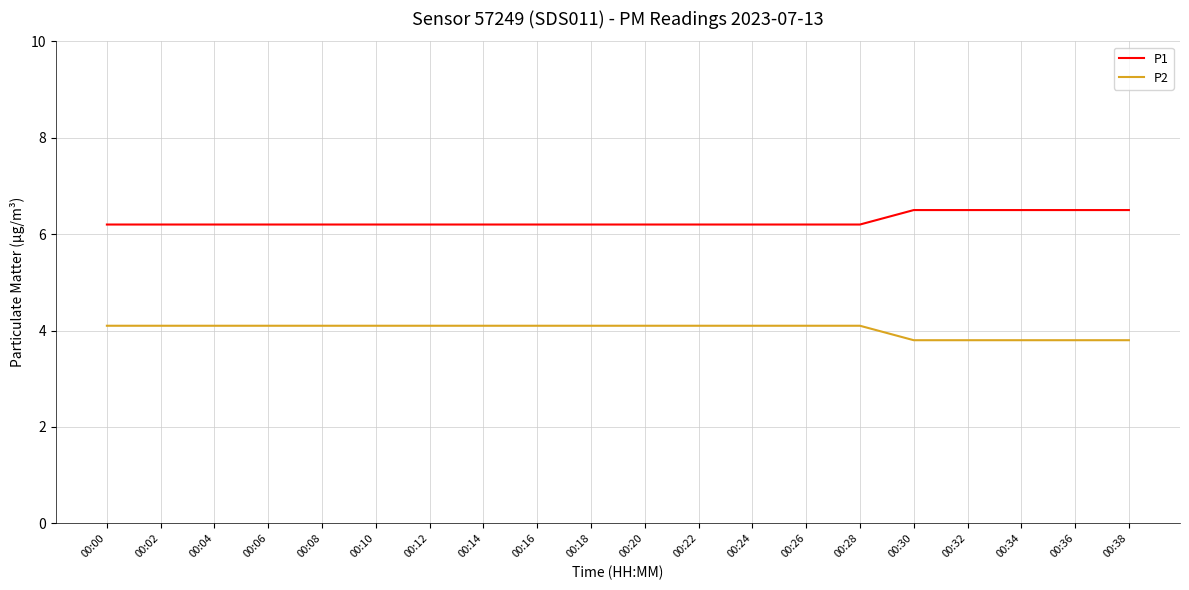

At how many categories does at least one series exceed 4?

20